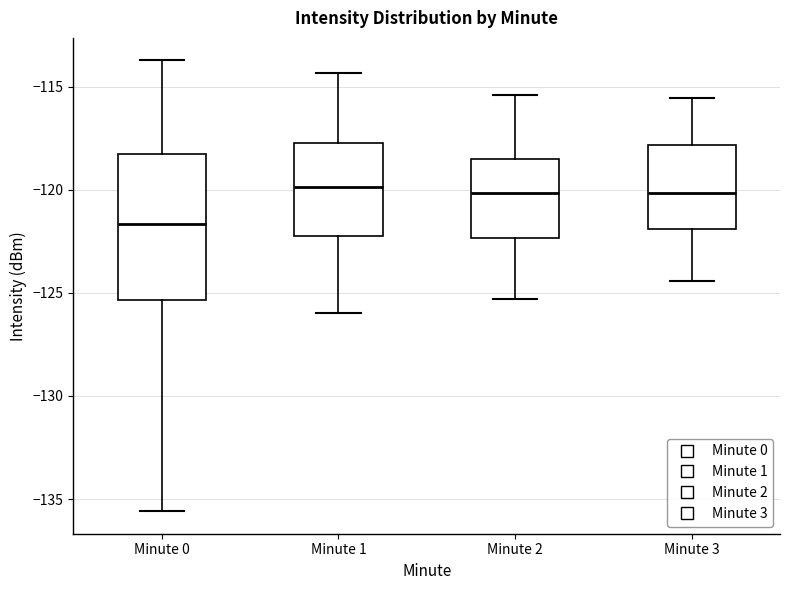

Comparing the boxes themselves (not the whiskers), which one is the tallest?

Minute 0